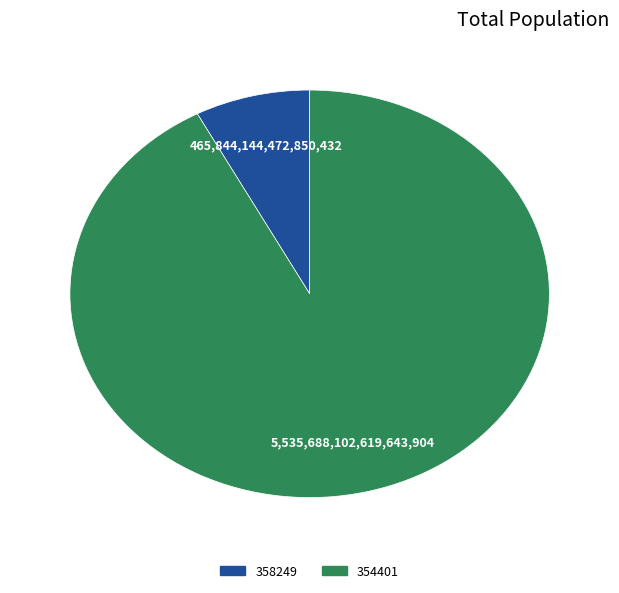

Is it true that 358249 is 19% of the pie?

False